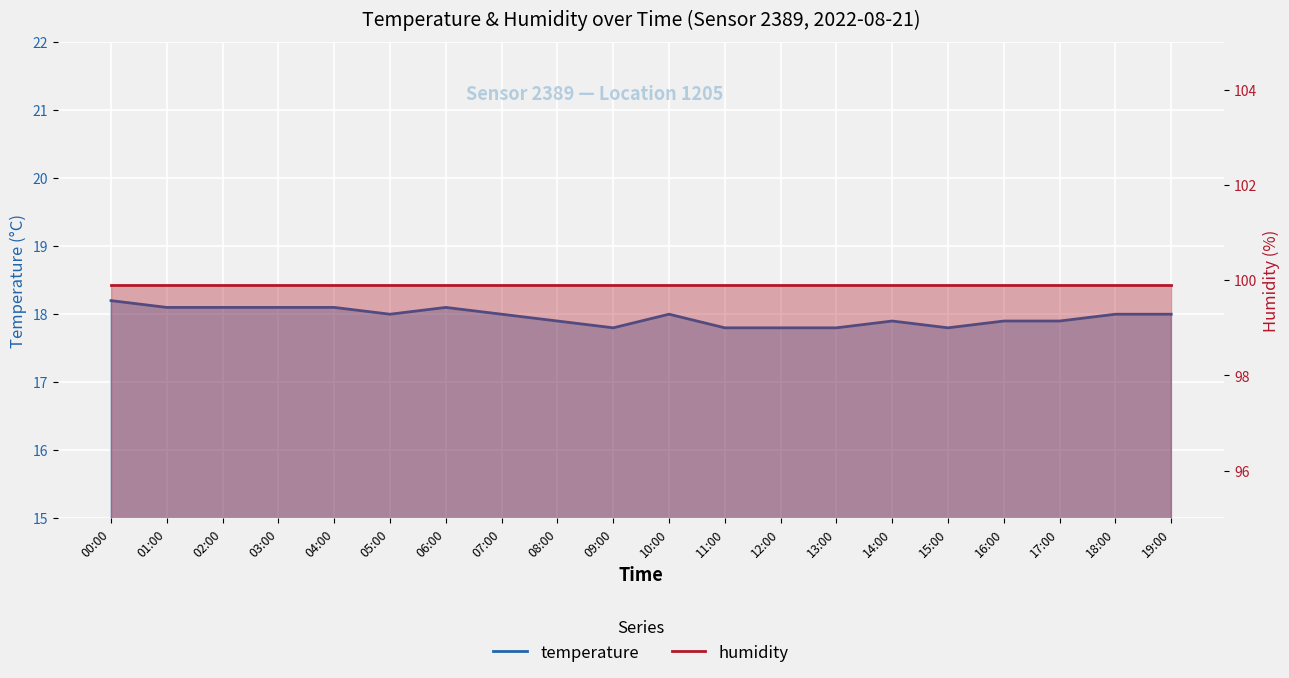

What is the total value across all series at 08:00?

117.8